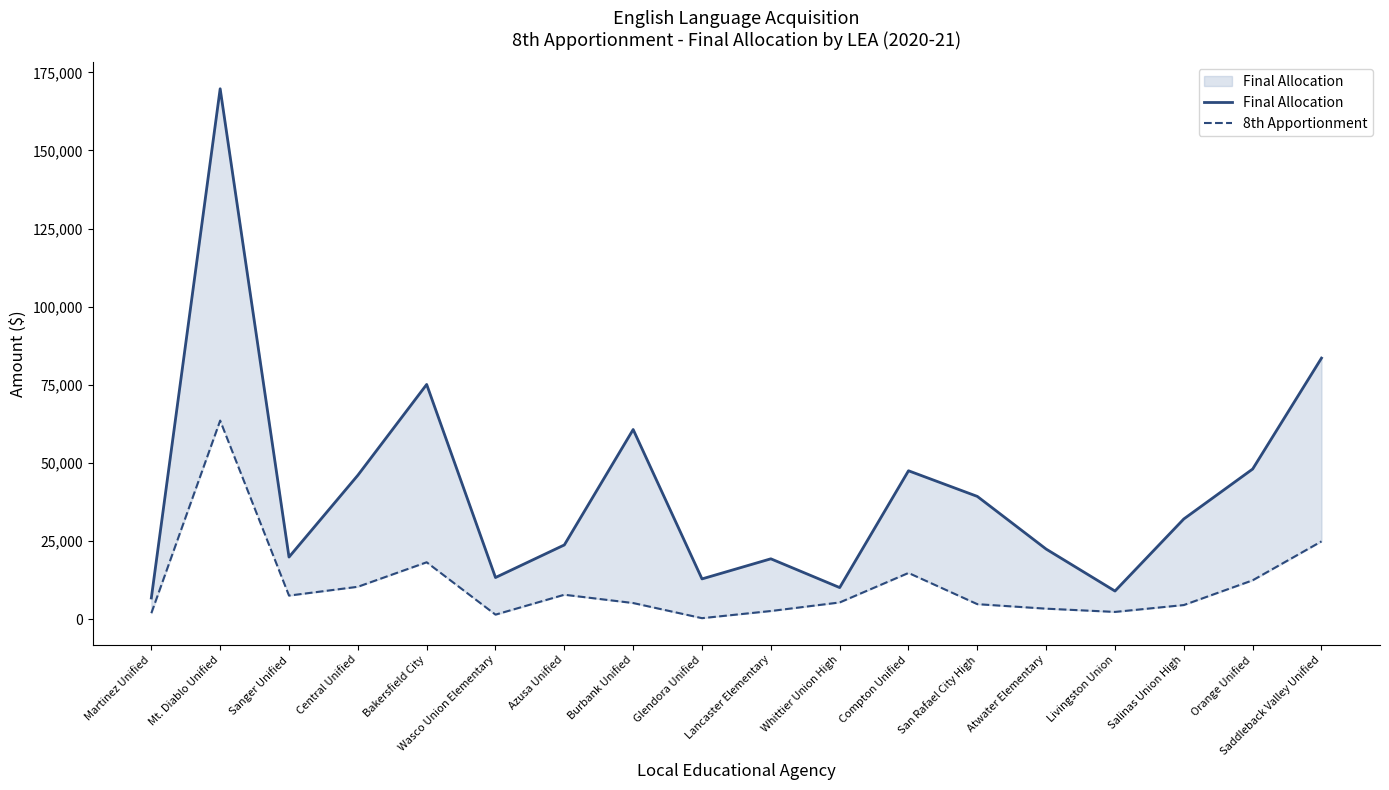

True or false: Final Allocation and 8th Apportionment cross at least once.

False